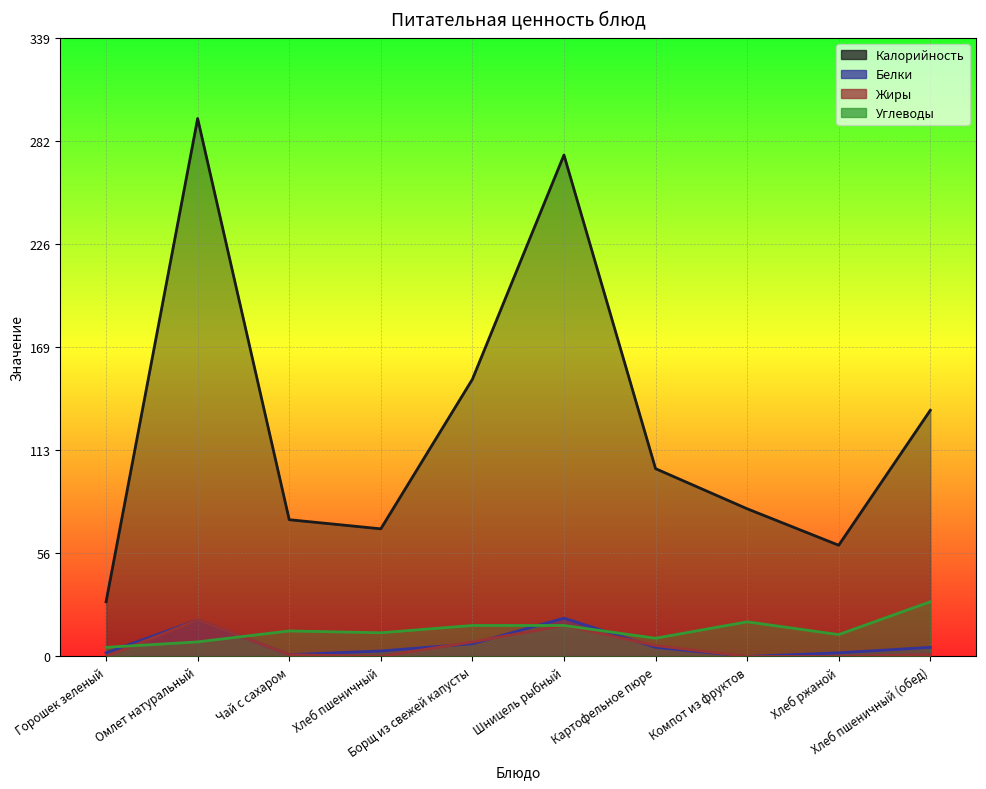

Reading right to left, transcribe all the data shown in this chart.

Калорийность: 135	61	81	103	275	152	70	75	295	30
Белки: 5	2	0	5	21	7	3	1	20	2
Жиры: 1	0	0	6	17	8	0	1	20	0
Углеводы: 30	12	19	10	17	17	13	14	8	5